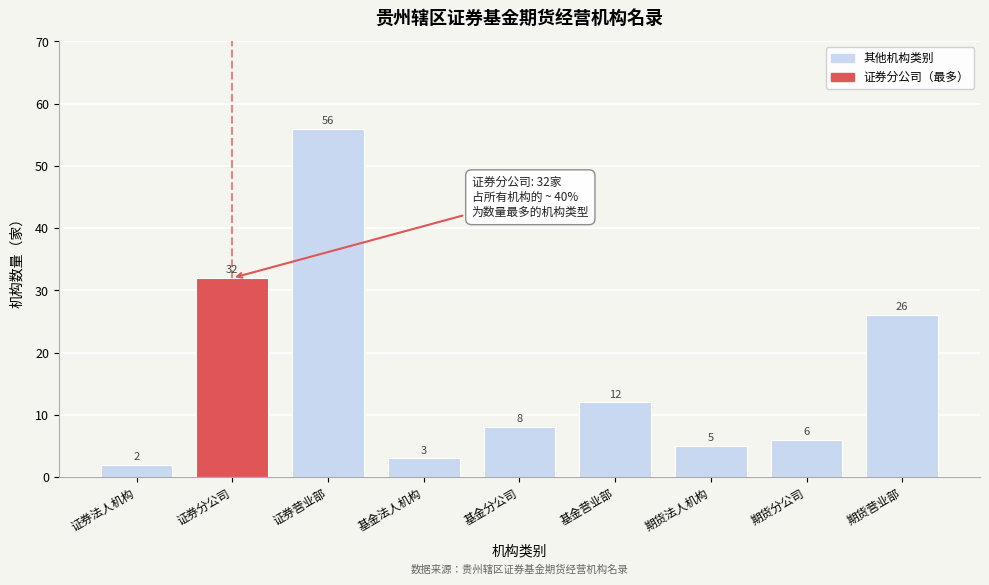

Reading left to right, transcribe all the data shown in this chart.

2	32	56	3	8	12	5	6	26